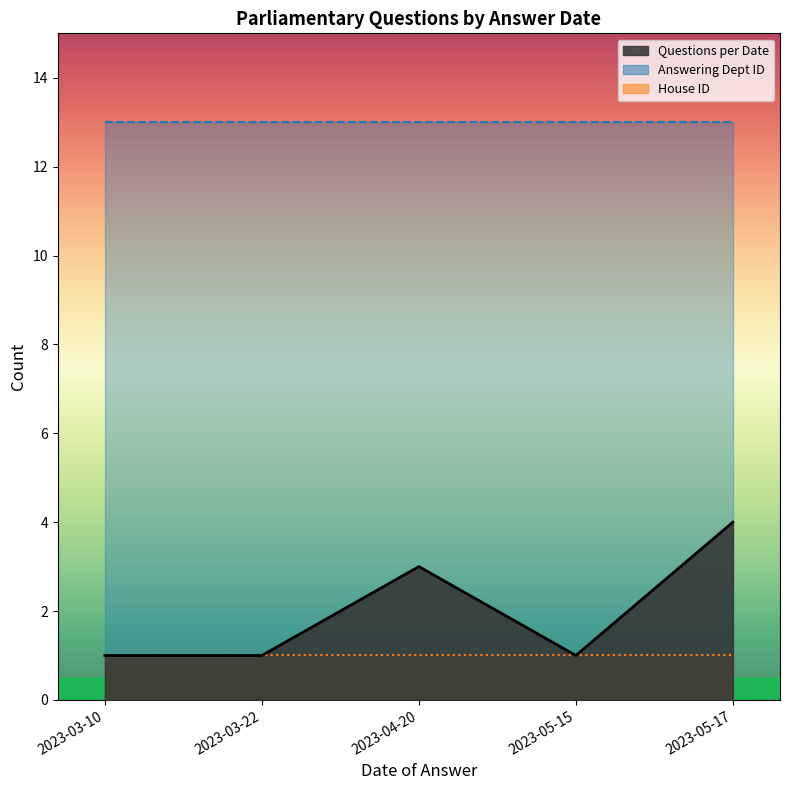

Read the Answering Dept ID value at 2023-05-15.

13